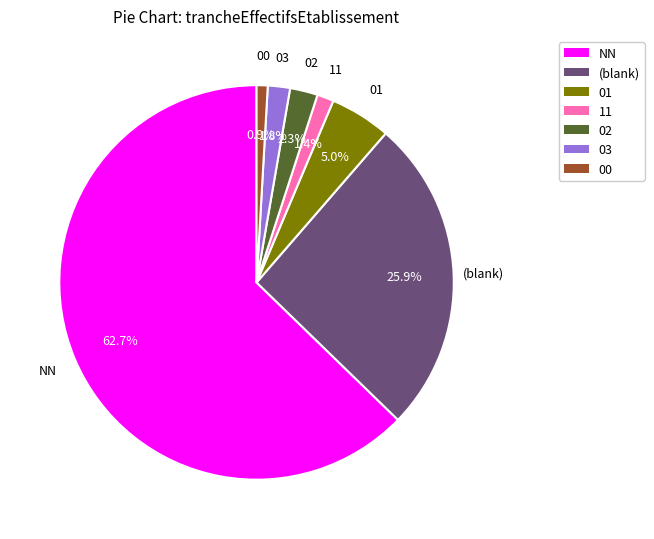

The 02 slice represents 12% of the pie. True or false?

False